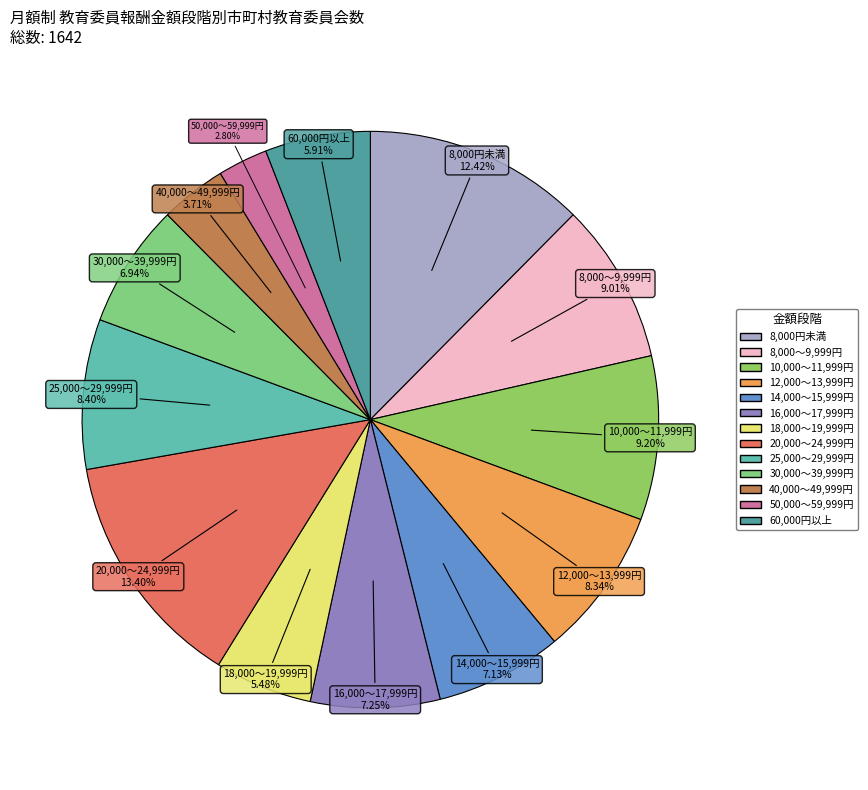

Is there any slice that represents more than half of the pie?

No